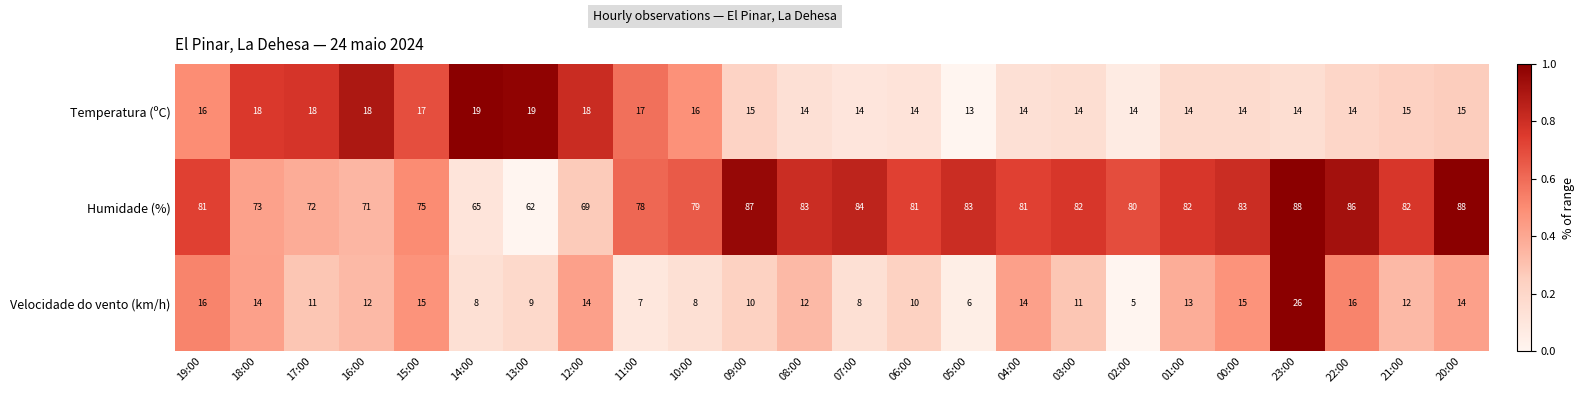

What is the difference between the second highest and second lowest values in the Velocidade do vento (km/h) series?

10